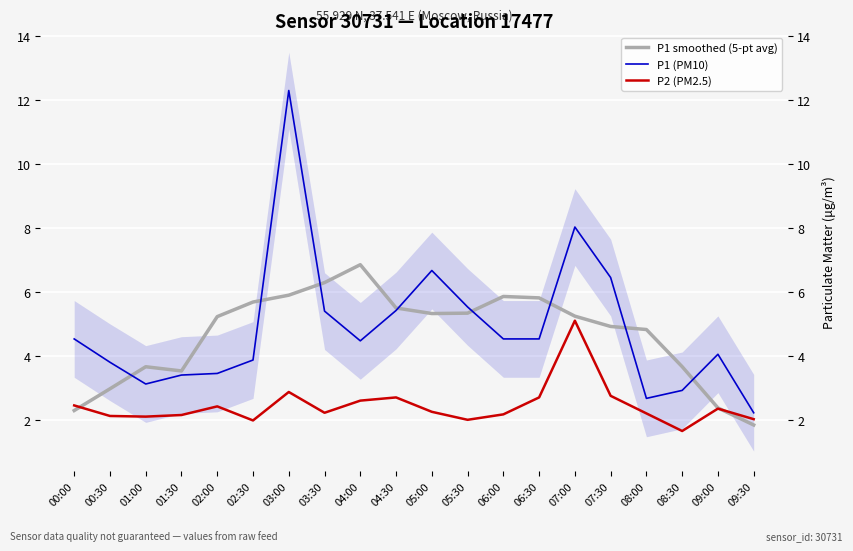

What is the difference between the highest and lowest values at 01:30?

1.4